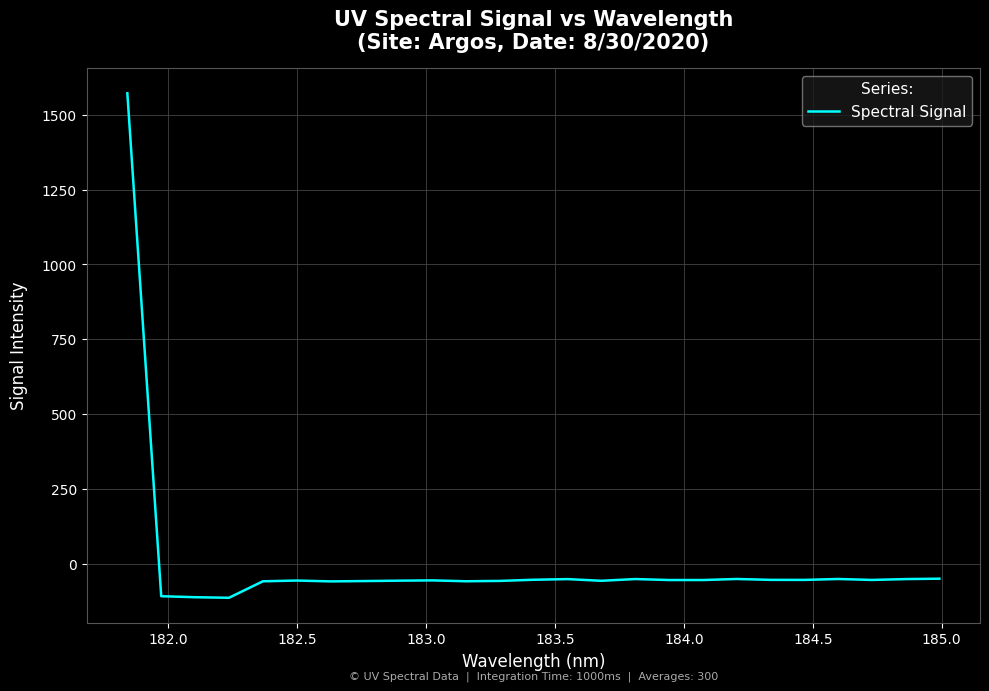

What is the smallest value displayed?

-112.9